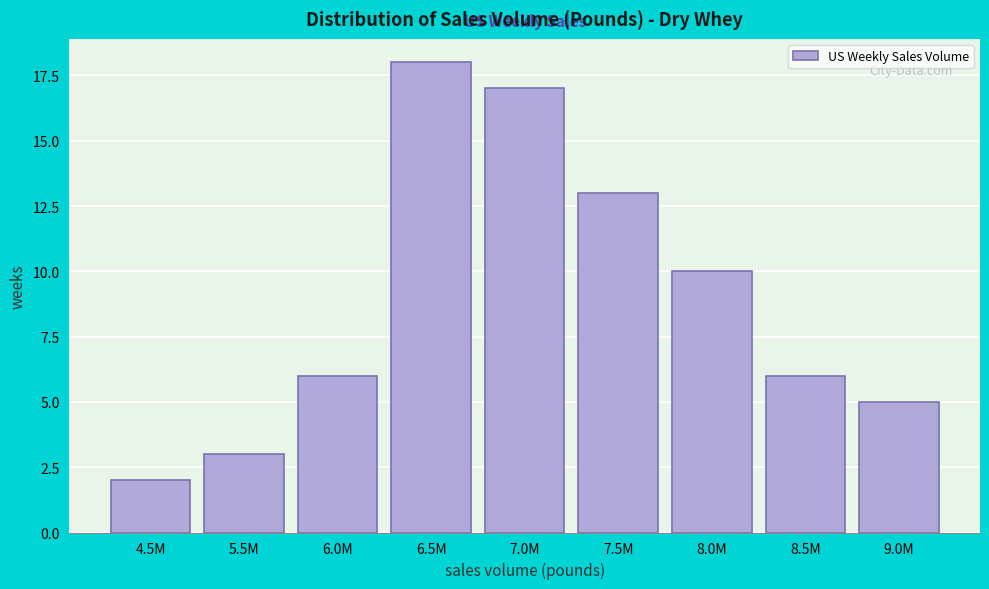

Reading left to right, list all the values displayed in this chart.

4.5M=2	5.5M=3	6.0M=6	6.5M=18	7.0M=17	7.5M=13	8.0M=10	8.5M=6	9.0M=5